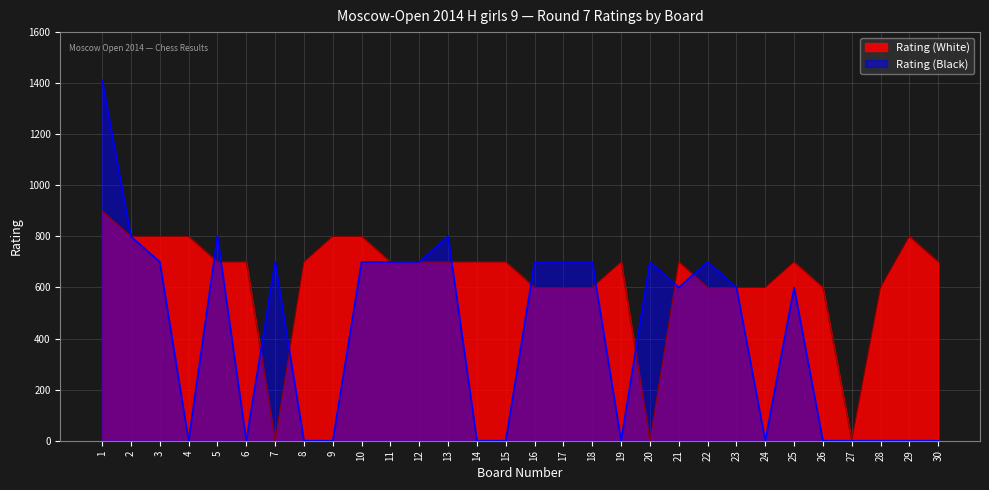

True or false: Rating (Black) and Rating (White) intersect in this chart.

True